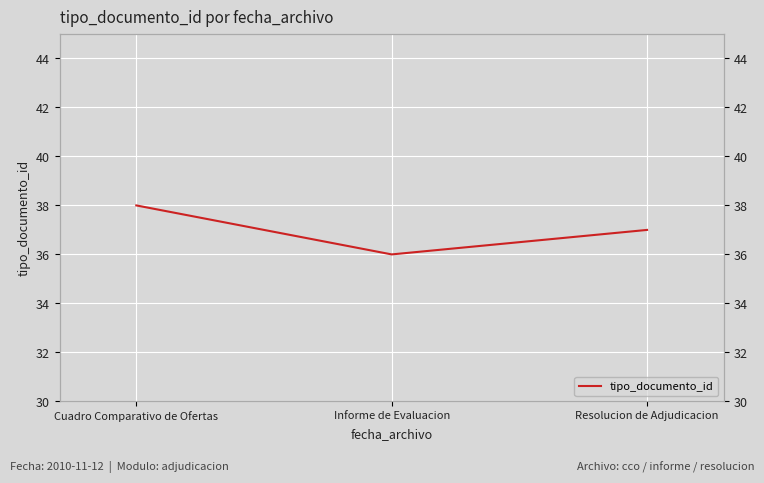

Which label corresponds to the smallest value in the chart?

Informe de Evaluacion